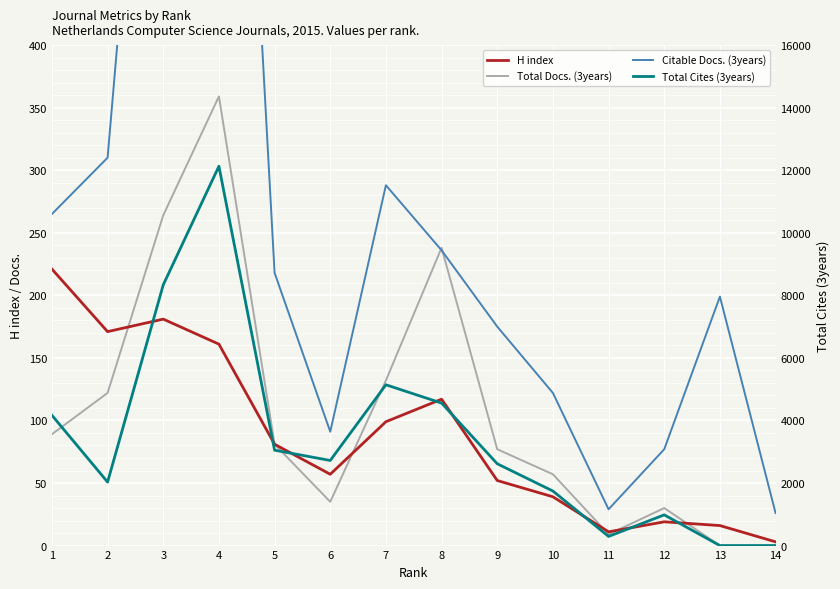

Reading right to left, list all the values displayed in this chart.

H index: 3	16	19	11	39	52	117	99	57	81	161	181	171	221
Total Docs. (3years): 0	0	30	9	57	77	238	132	35	81	359	264	122	89
Citable Docs. (3years): 26	199	77	29	122	175	236	288	91	218	1031	830	310	265
Total Cites (3years): 0	0	982	293	1744	2616	4556	5141	2721	3050	12128	8335	2031	4166